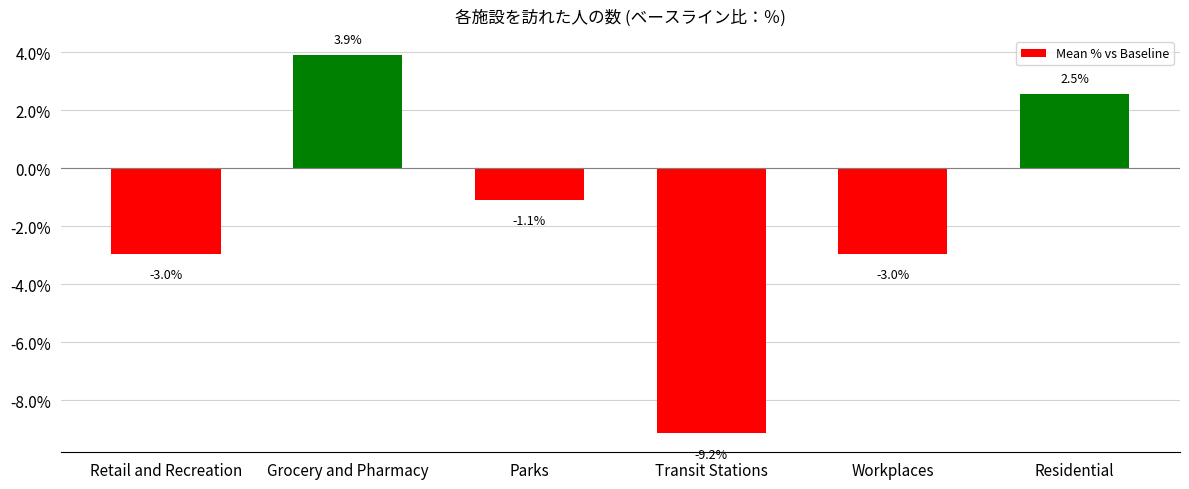

What is the label of the 3rd bar from the left?

Parks